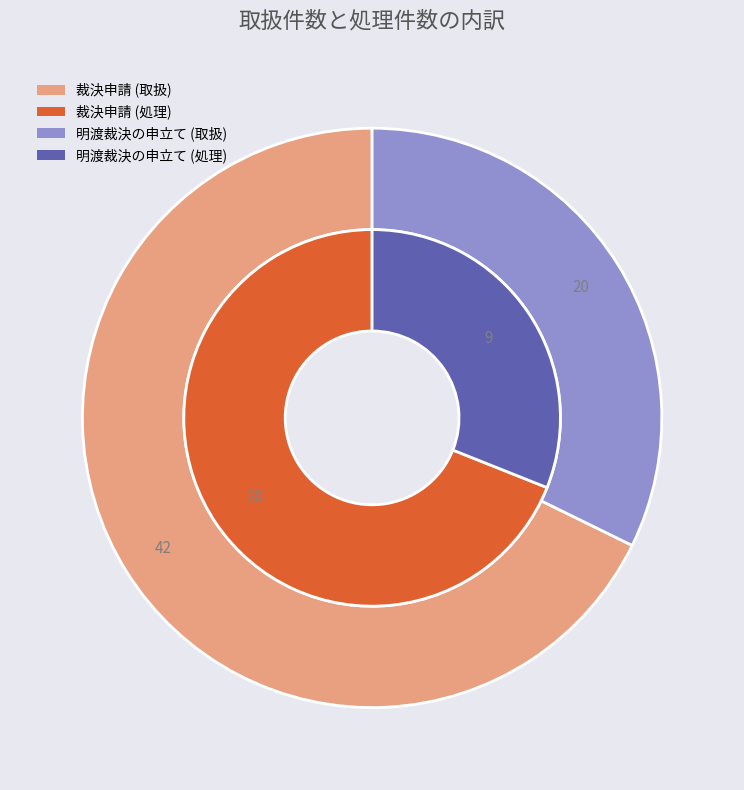

How many slices are in this pie chart?

2